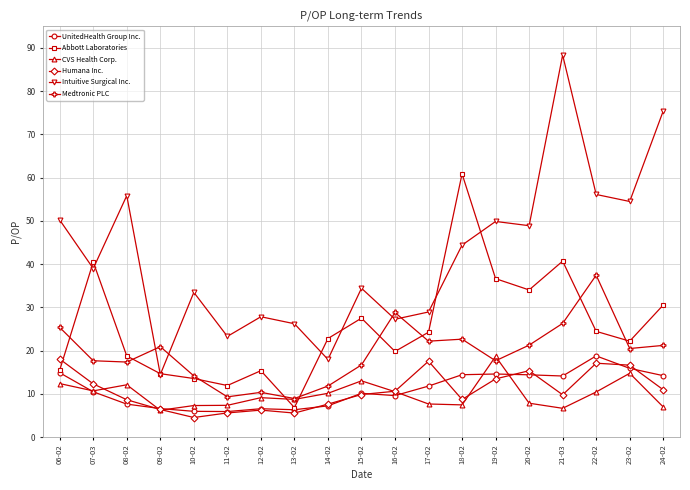

What is the minimum value shown in the chart?

4.5